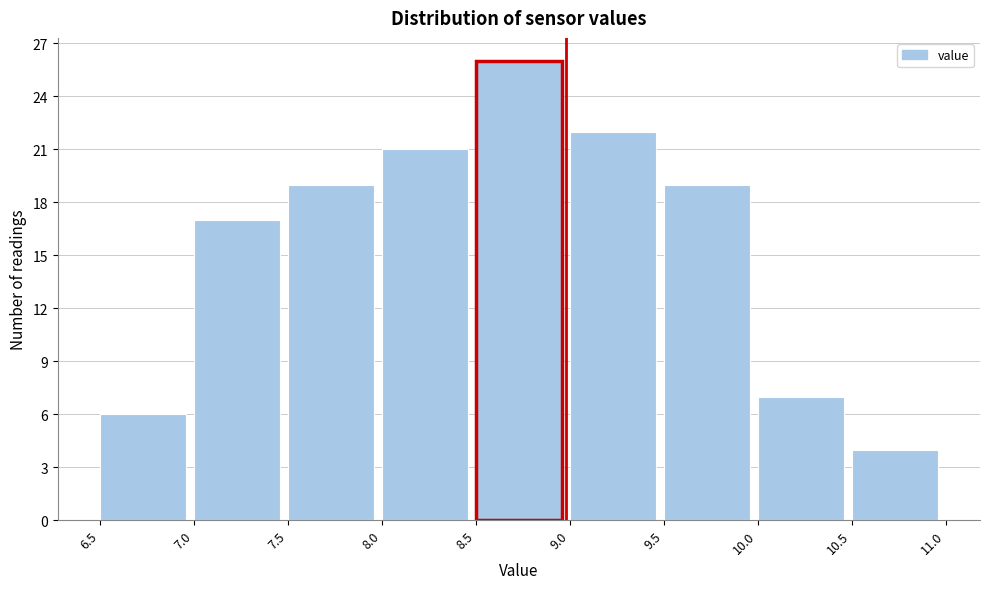

Reading left to right, list every bar in this chart as the range it spans on the x-axis followed by its height. The values are not printed on the chart, so give them approximately, as read against the axis.

6.5 to 7.0: 6
7.0 to 7.5: 17
7.5 to 8.0: 19
8.0 to 8.5: 21
8.5 to 9.0: 26
9.0 to 9.5: 22
9.5 to 10.0: 19
10.0 to 10.5: 7
10.5 to 11.0: 4